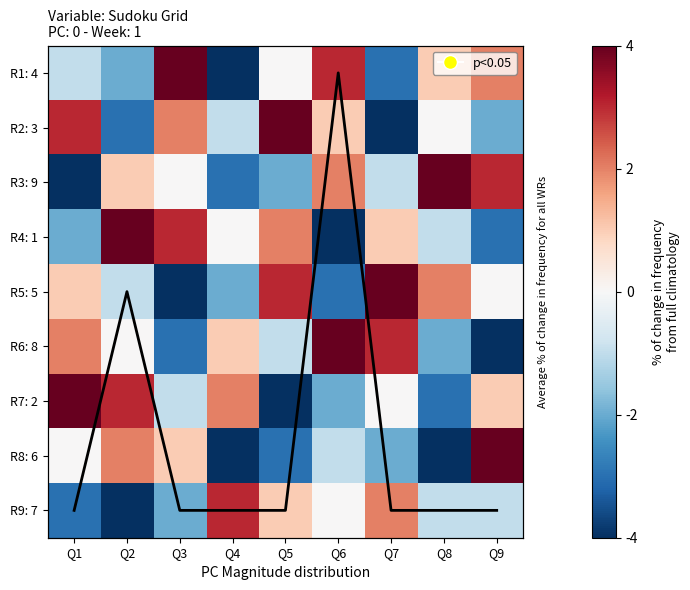

What is the maximum value for R9: 7?

3